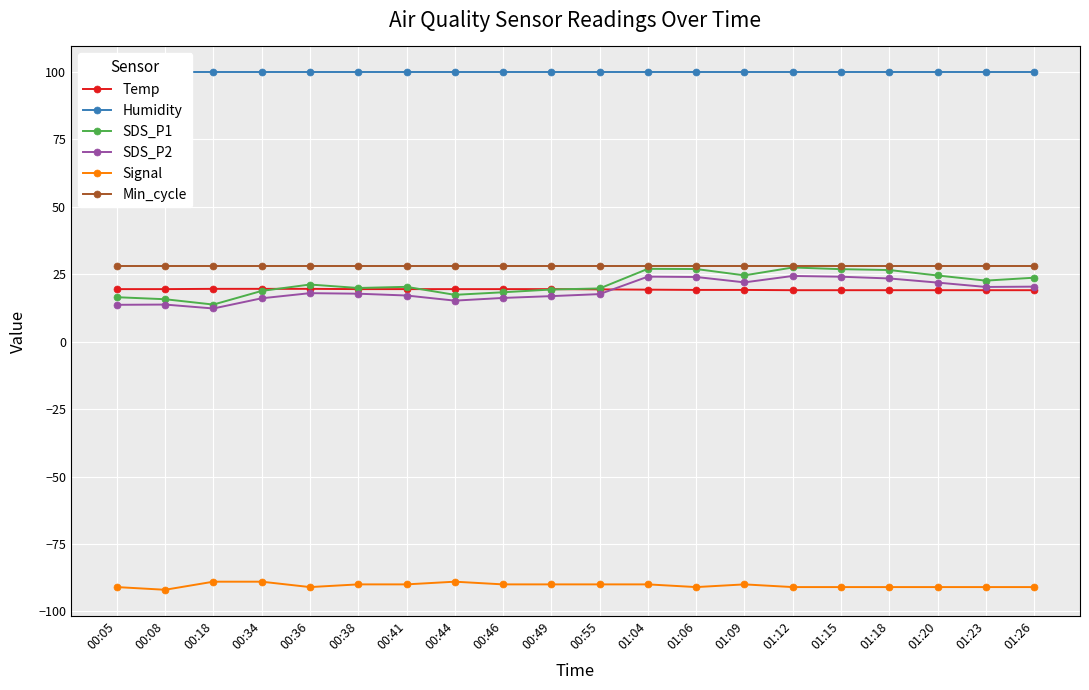

Reading right to left, transcribe all the data shown in this chart.

Temp: 19.1	19.1	19.1	19.1	19.1	19.1	19.2	19.2	19.3	19.4	19.5	19.5	19.5	19.5	19.5	19.6	19.6	19.6	19.5	19.5
Humidity: 99.9	99.9	99.9	99.9	99.9	99.9	99.9	99.9	99.9	99.9	99.9	99.9	99.9	99.9	99.9	99.9	99.9	99.9	99.9	99.9
SDS_P1: 23.7	22.6	24.6	26.6	26.9	27.5	24.6	26.9	27.0	19.8	19.4	18.3	17.4	20.4	19.9	21.2	18.8	13.8	15.8	16.5
SDS_P2: 20.4	20.3	21.9	23.4	24.1	24.4	22.0	24.0	24.1	17.6	16.9	16.2	15.2	17.1	17.8	18.0	16.1	12.3	13.8	13.7
Signal: -91.0	-91.0	-91.0	-91.0	-91.0	-91.0	-90.0	-91.0	-90.0	-90.0	-90.0	-90.0	-89.0	-90.0	-90.0	-91.0	-89.0	-89.0	-92.0	-91.0
Min_cycle: 28.0	28.0	28.0	28.0	28.0	28.0	28.0	28.0	28.0	28.0	28.0	28.0	28.0	28.0	28.0	28.0	28.0	28.0	28.0	28.0